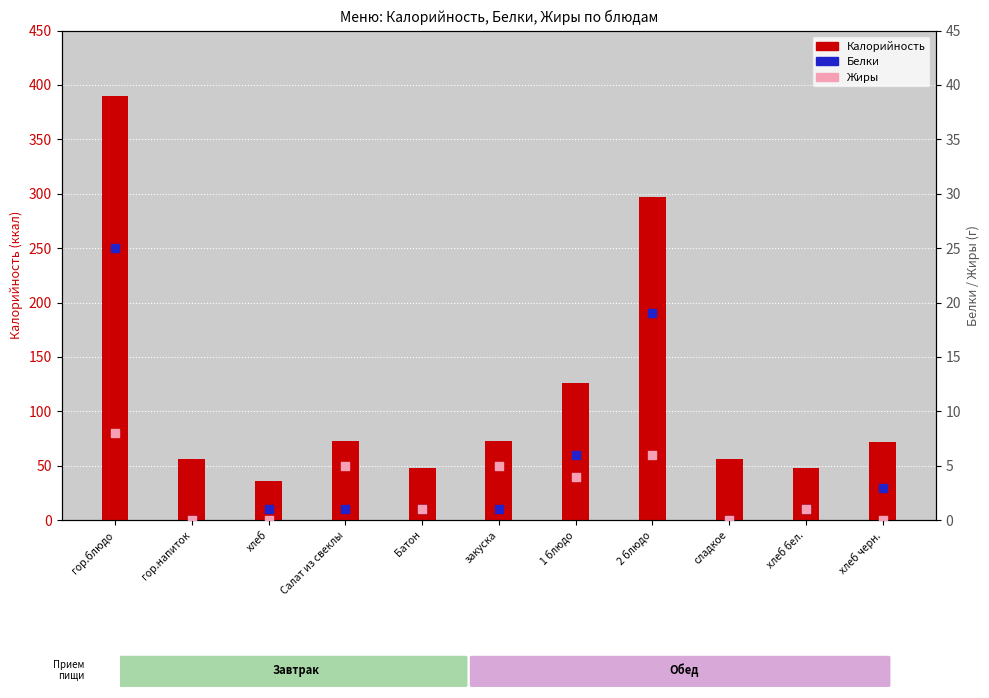

What is the total value across all series at гор.блюдо?

423